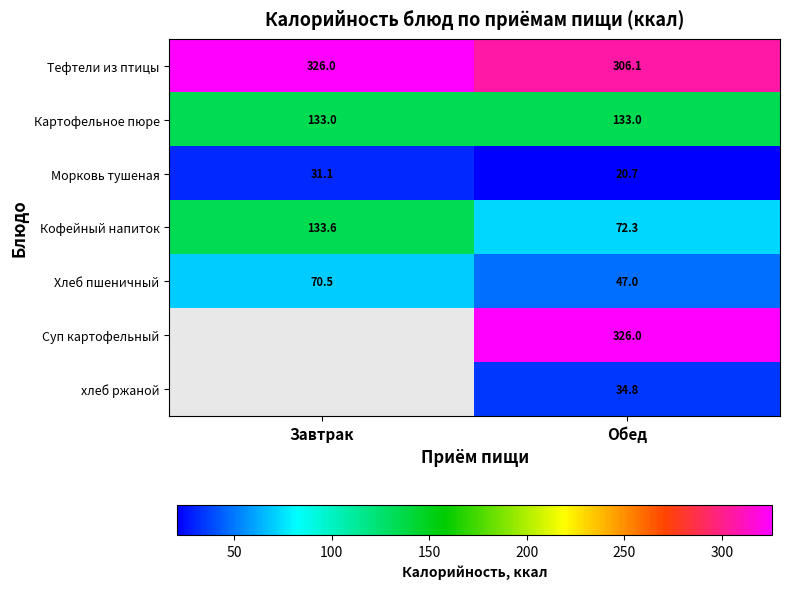

What value does the Кофейный напиток series have at Завтрак?

133.6